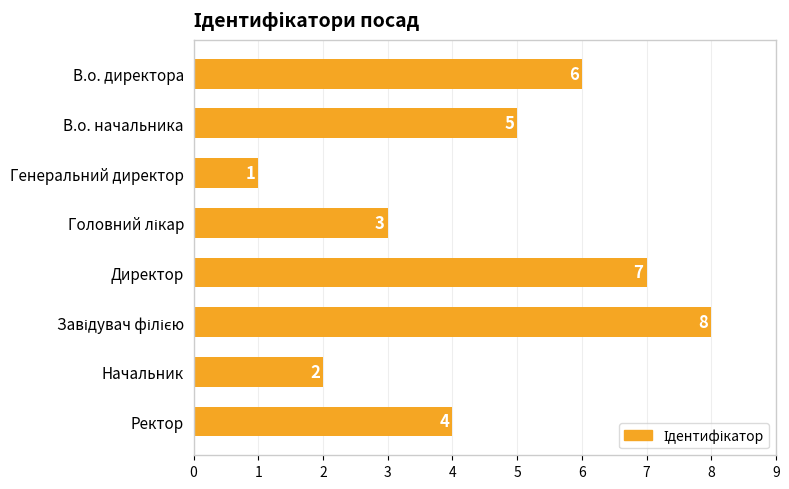

Count the number of data series in this chart.

1